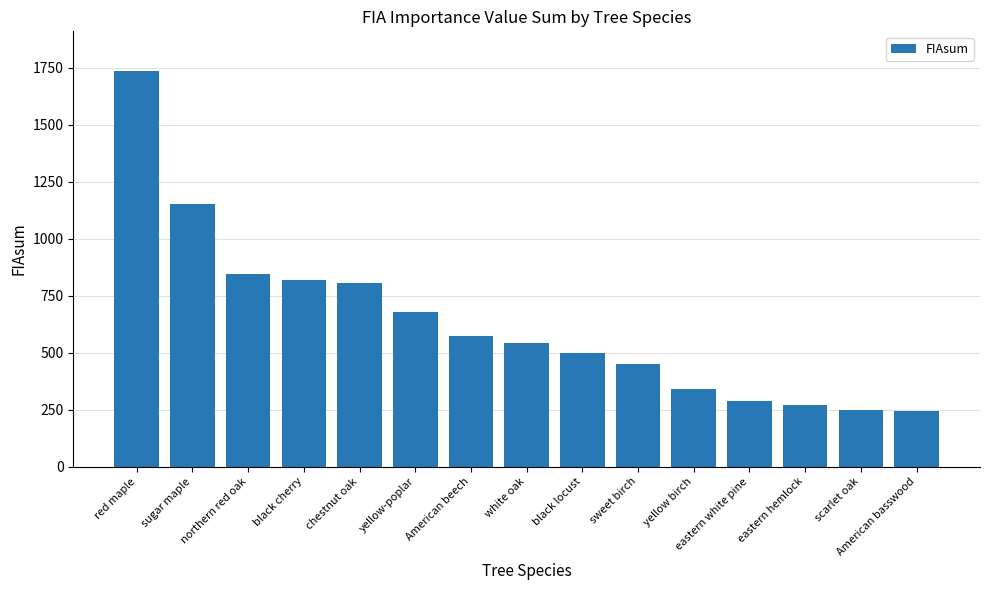

What value does the data have at sugar maple?

1152.8